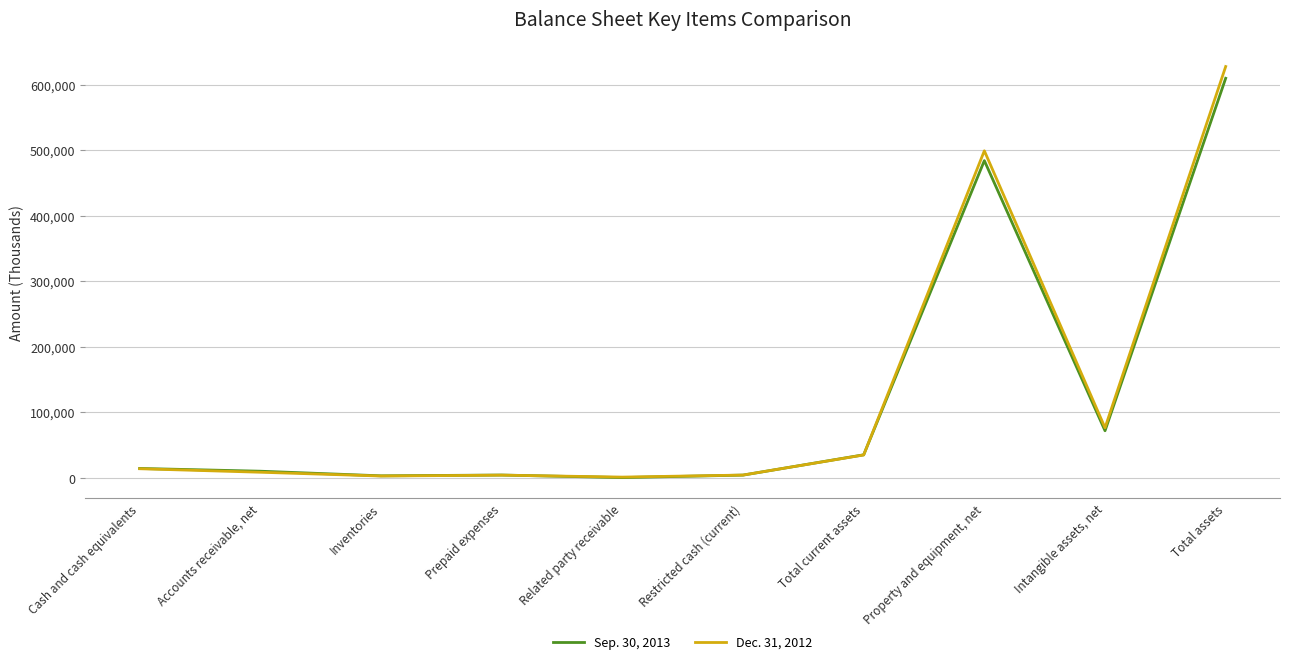

Does the chart display data point markers on the line(s)?

No